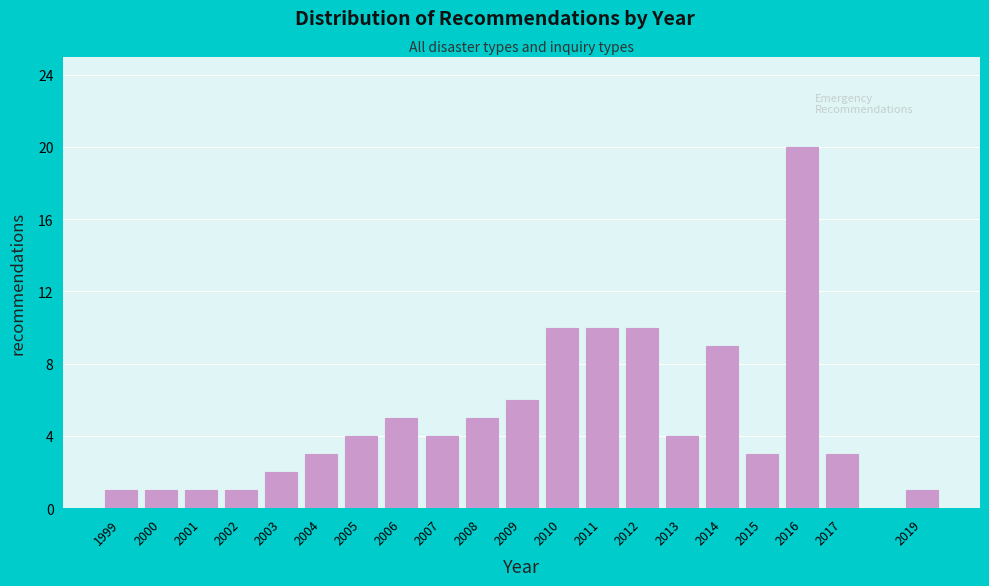

Reading left to right, what are all the values shown in this chart?

1999=1	2000=1	2001=1	2002=1	2003=2	2004=3	2005=4	2006=5	2007=4	2008=5	2009=6	2010=10	2011=10	2012=10	2013=4	2014=9	2015=3	2016=20	2017=3	2019=1